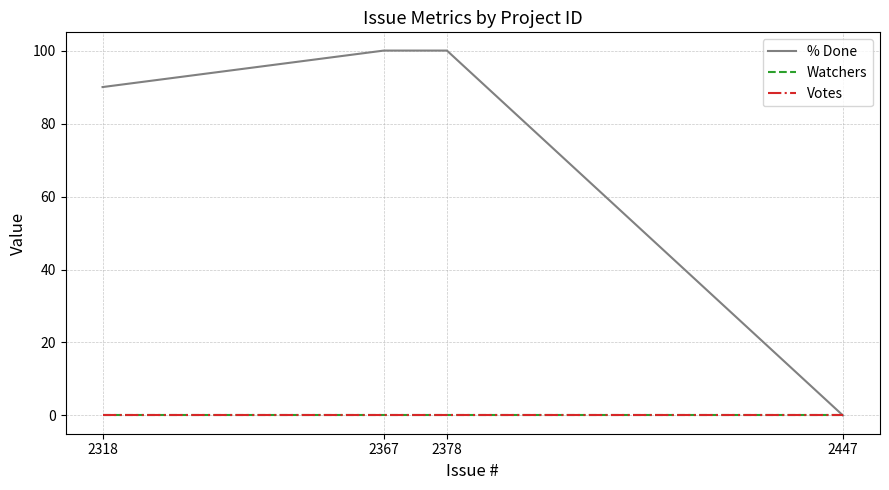

Is this an area chart (filled region under the line)?

No